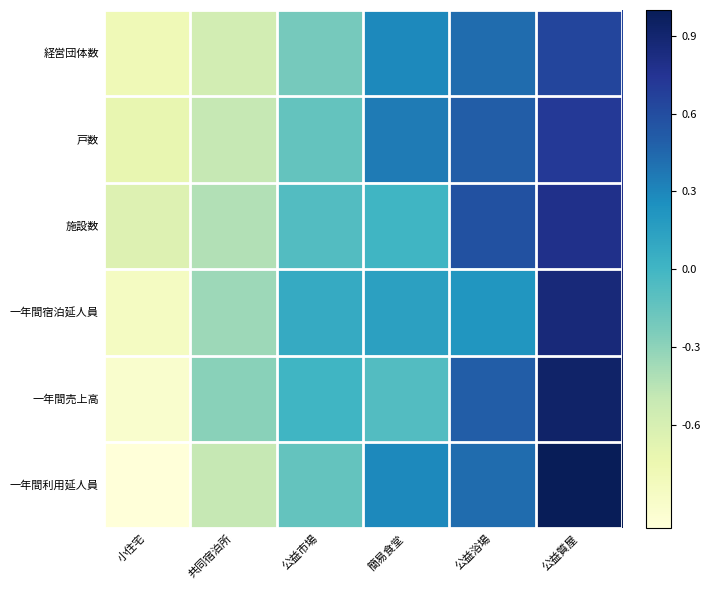

What is the maximum value shown in the chart?

1.0